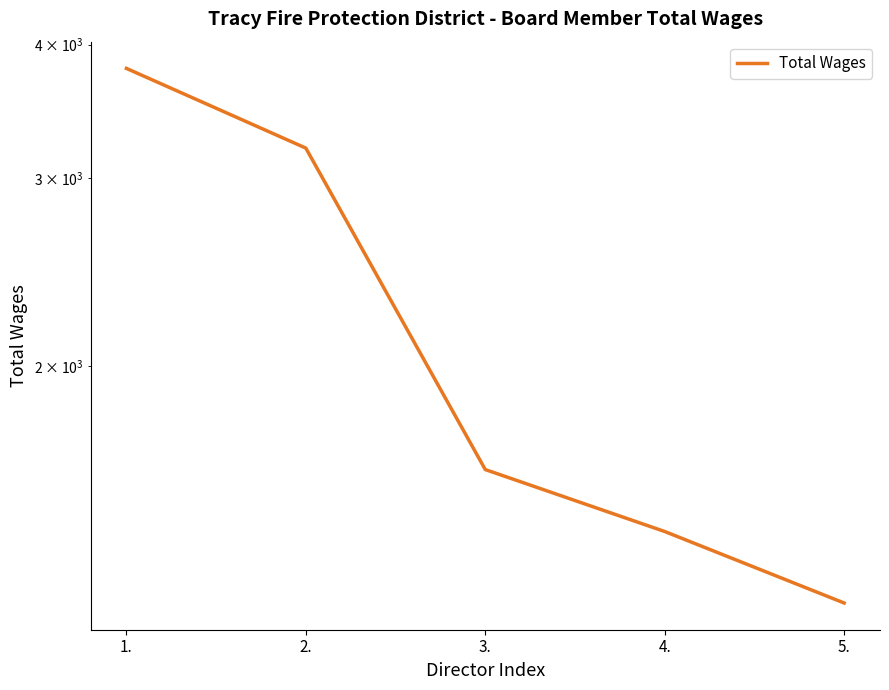

What is the label of the 2nd point from the left?

2.